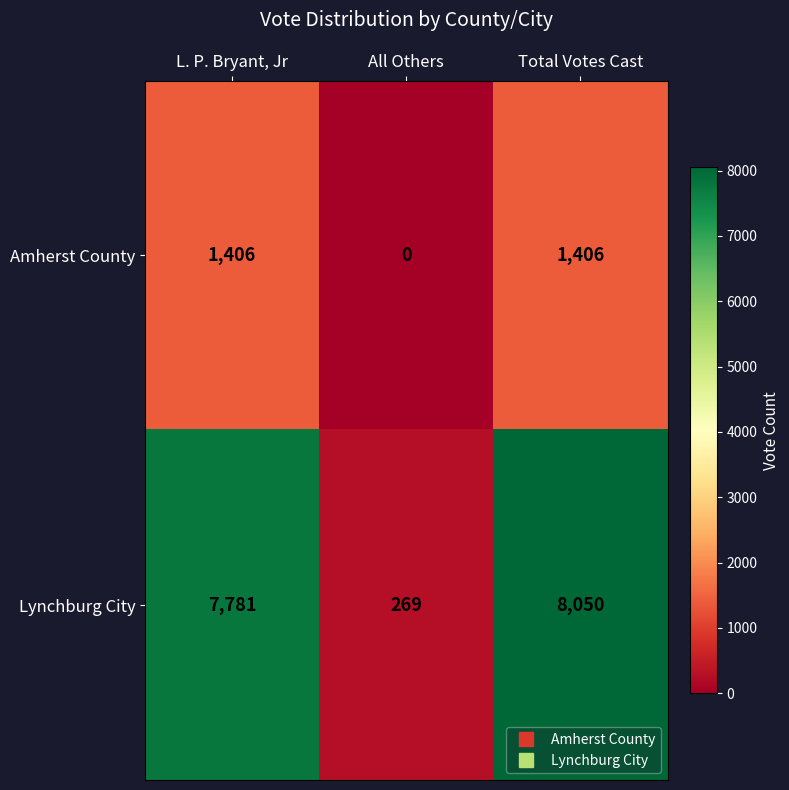

At which category is the sum across all series the highest?

Total Votes Cast